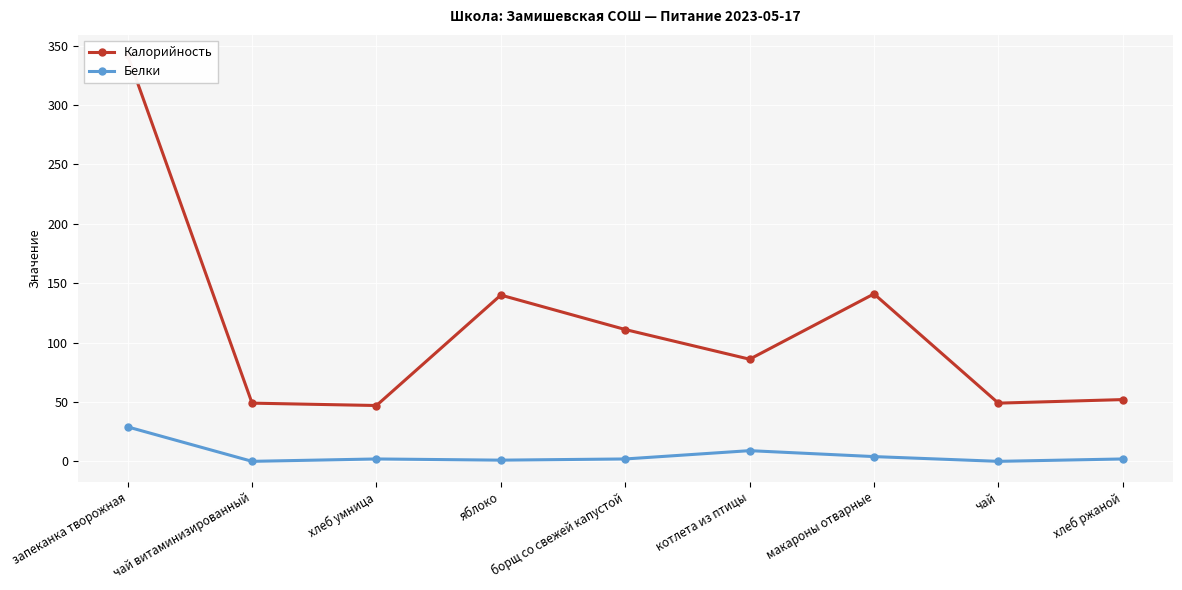

What is the maximum value for Белки?

29